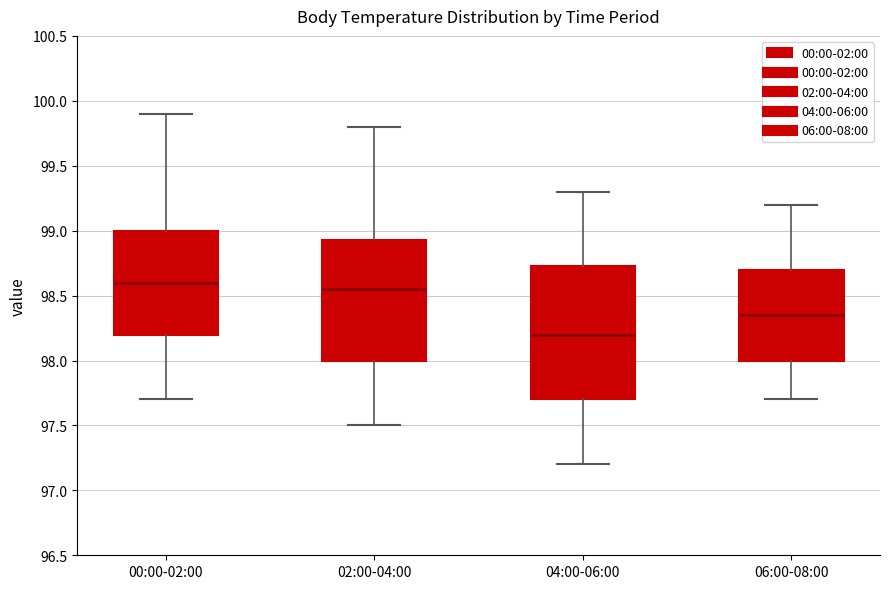

Reading left to right, read every box against the y-axis: the position of its median line, the range the box covers, and the ends of its whiskers. The values are not printed on the chart, so give them approximately, as read against the axis.

00:00-02:00: median 98.60, box 98.20 to 99.00, whiskers 97.70 to 99.90
02:00-04:00: median 98.55, box 98.00 to 98.95, whiskers 97.50 to 99.80
04:00-06:00: median 98.20, box 97.70 to 98.75, whiskers 97.20 to 99.30
06:00-08:00: median 98.35, box 98.00 to 98.70, whiskers 97.70 to 99.20